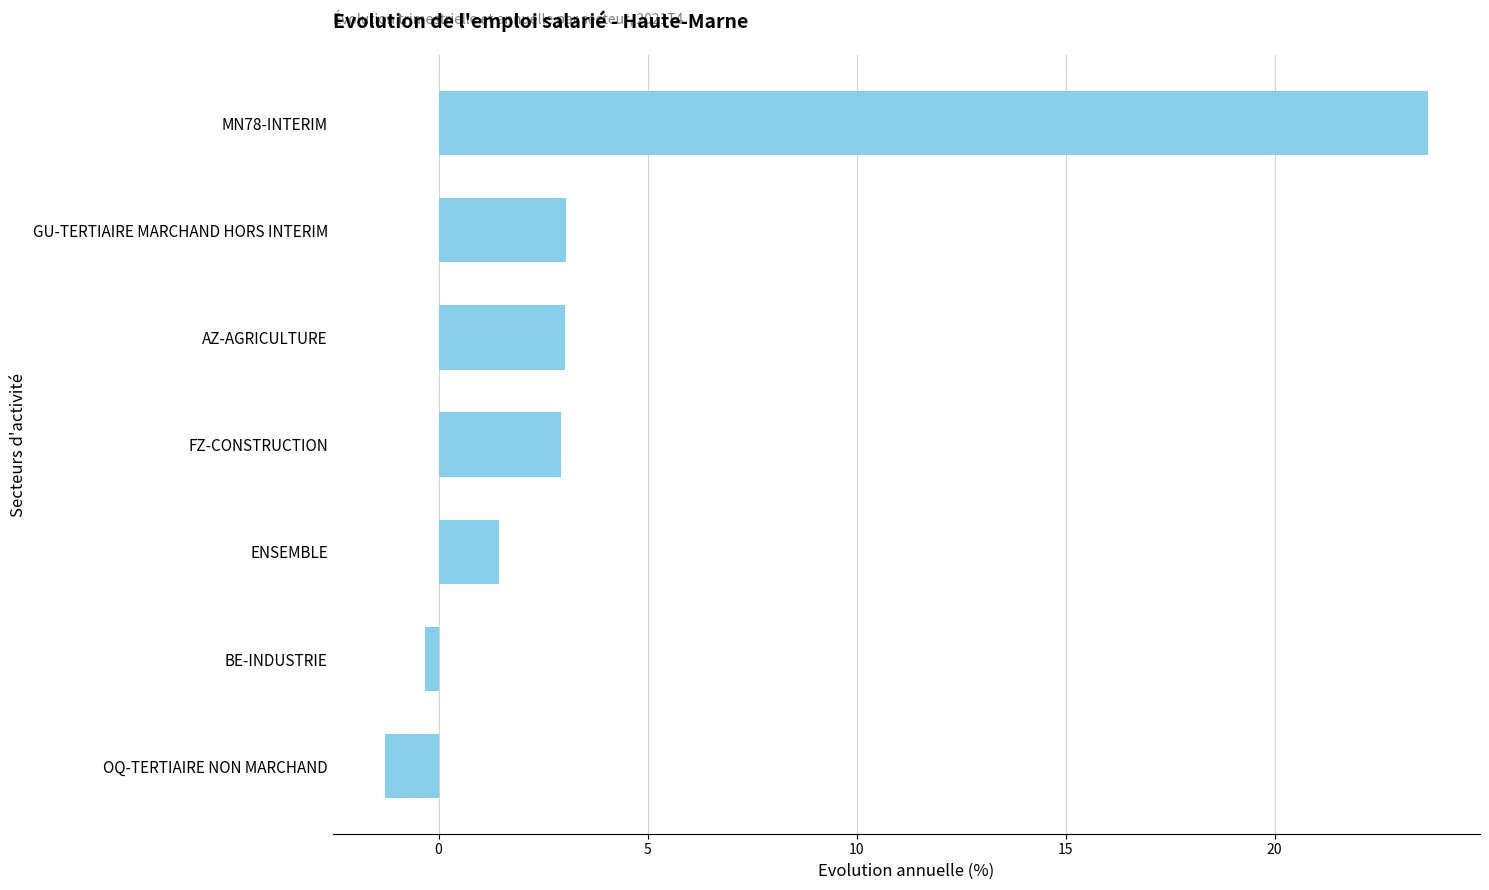

What position from the bottom is MN78-INTERIM?

7